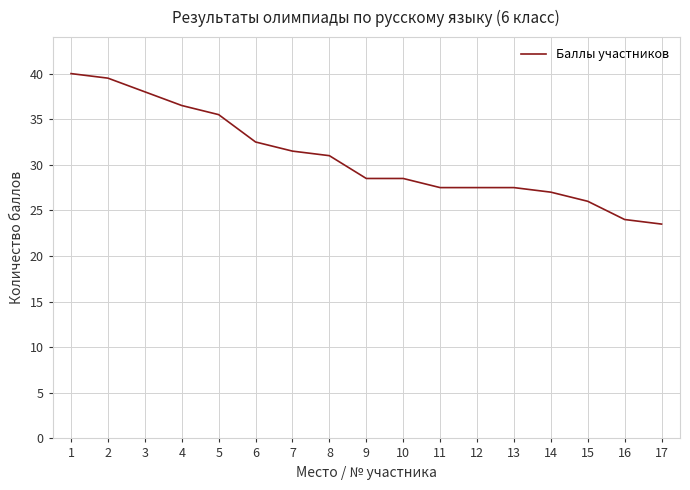

What is the sum of the values at 16 and 17?

47.5